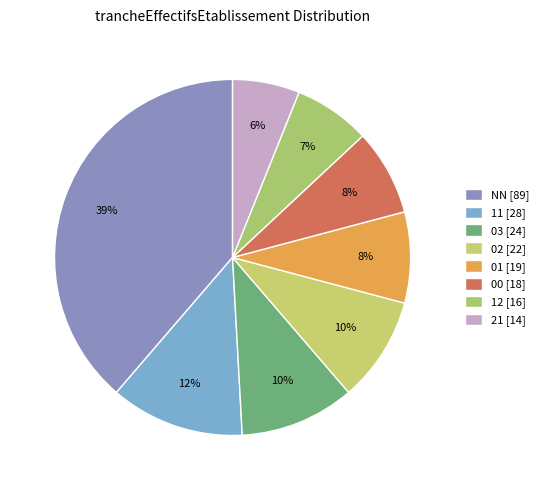

How many slices are in this pie chart?

8